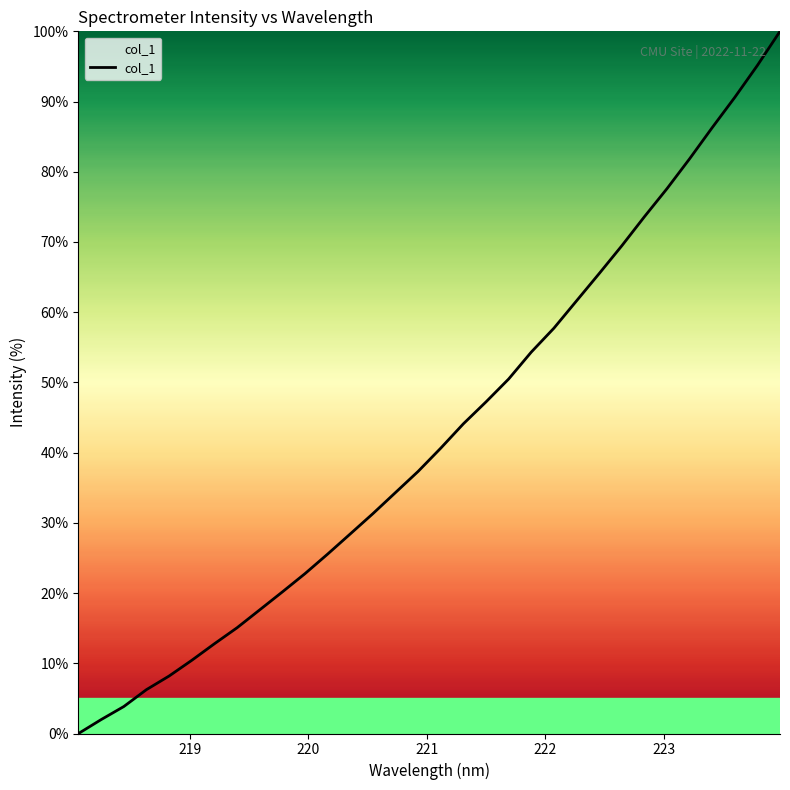

What is the maximum value shown in the chart?

100.0